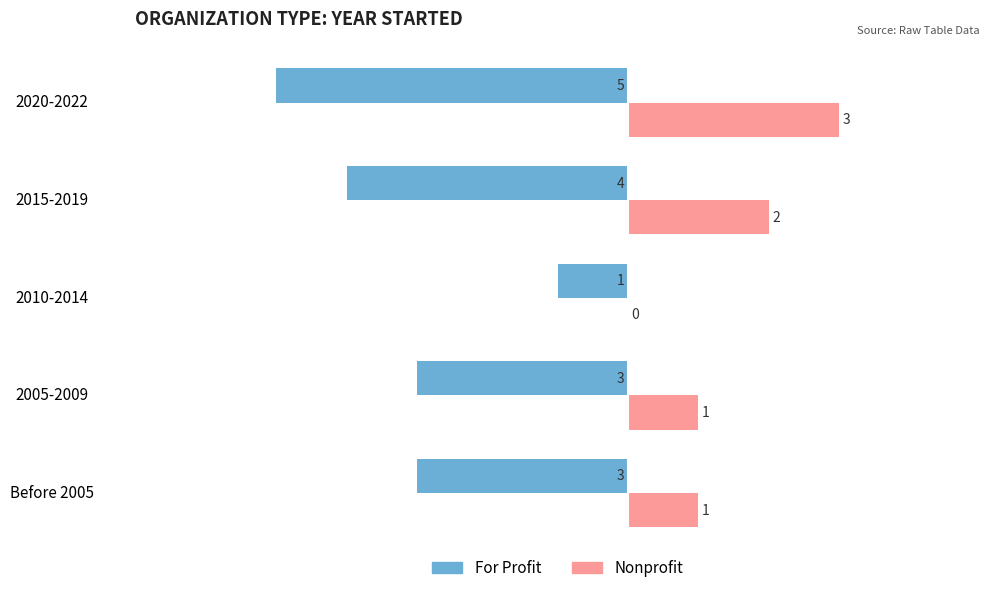

Which series has the widest spread of values?

For Profit